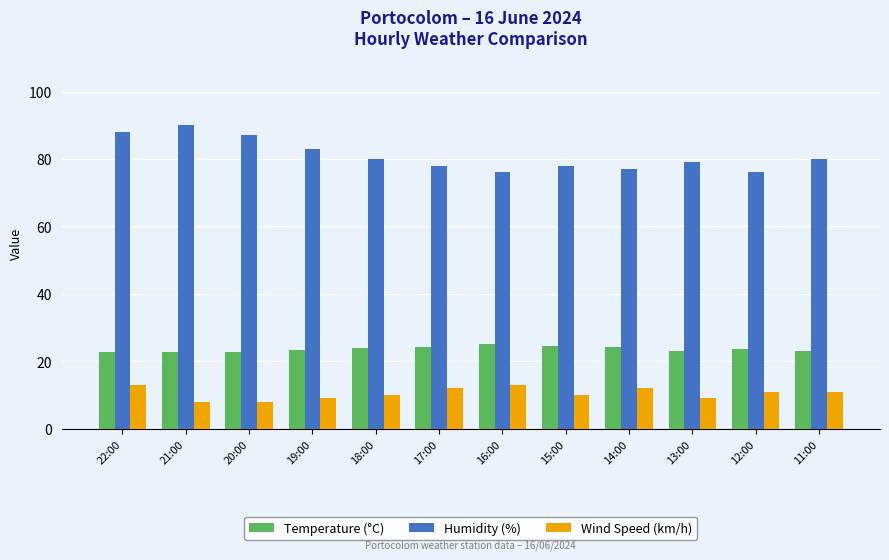

Are the bars grouped side by side (vs. stacked)?

Yes